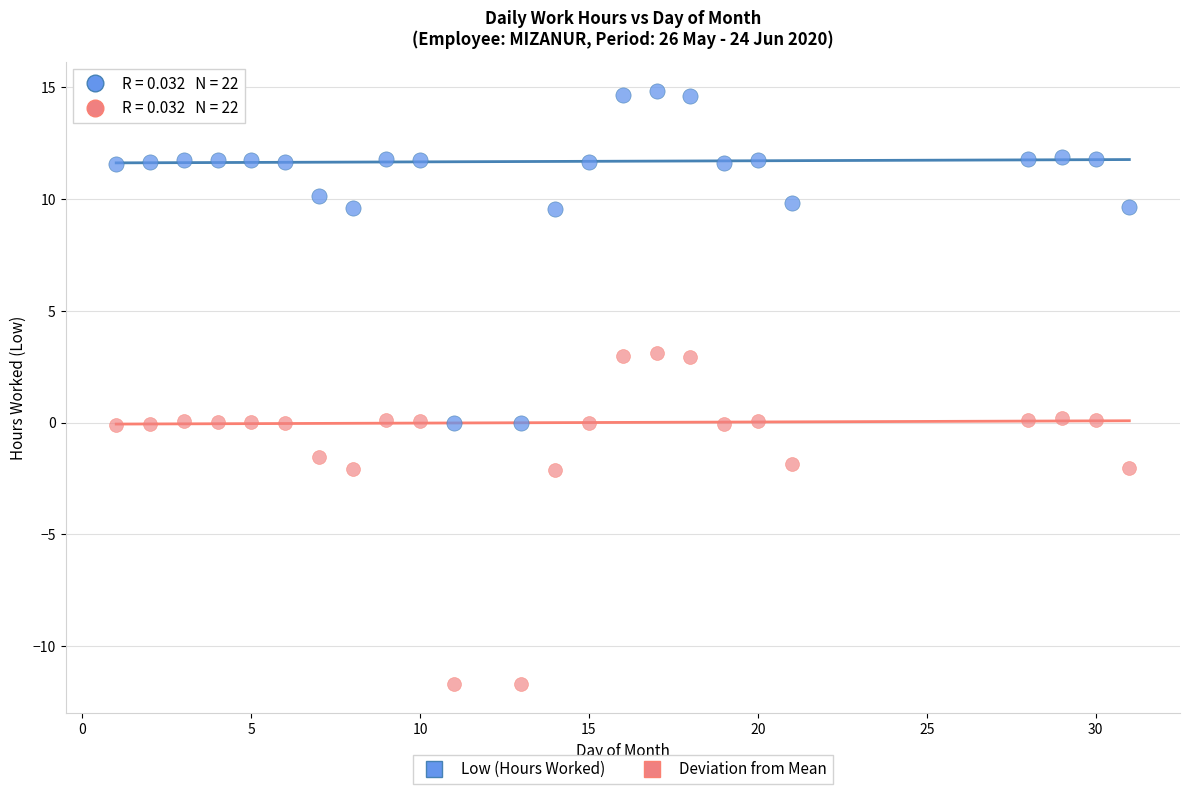

Which series reaches the minimum Y coordinate?

Deviation from Mean